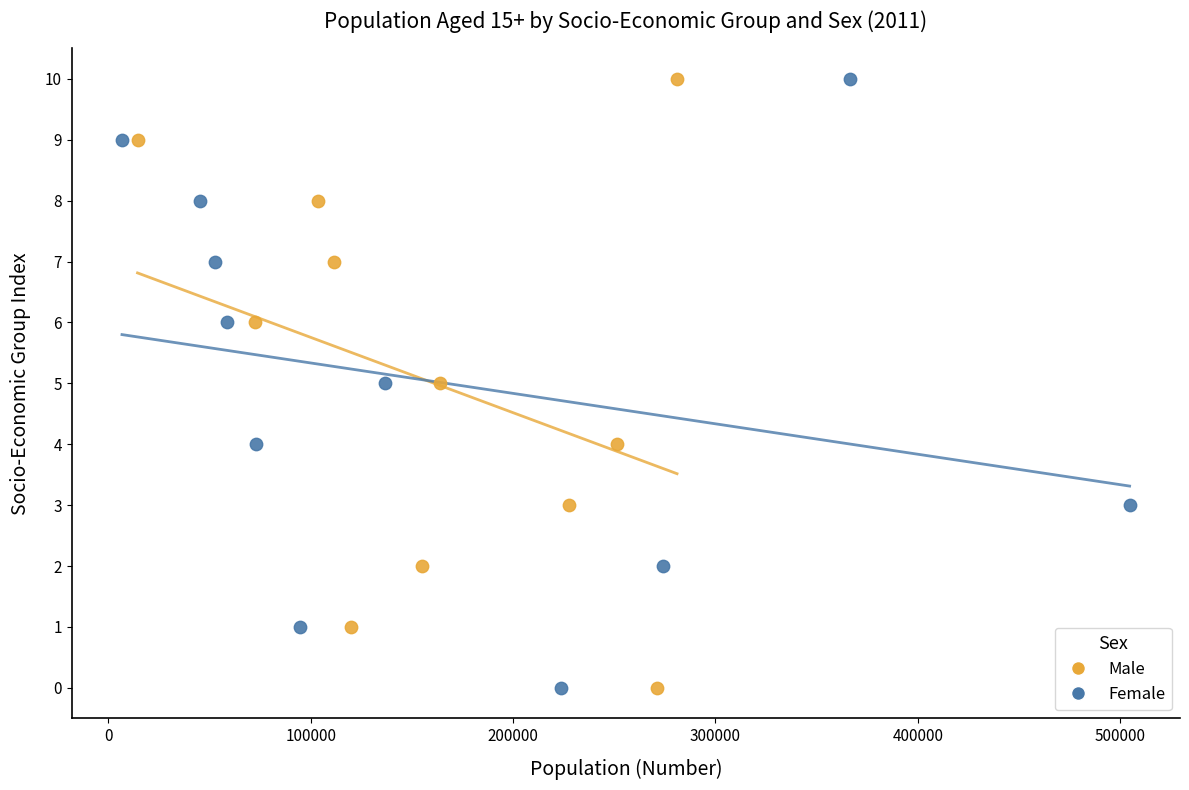

What are all the series names shown in the legend?

Male, Female